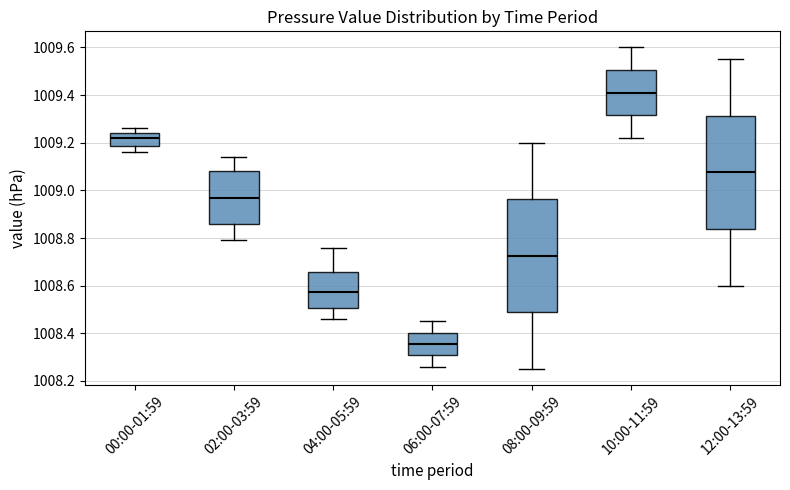

Where is the lower edge of the box for 12:00-13:59 on the y-axis? The values are not printed on the chart, so give them approximately, as read against the axis.

1008.84